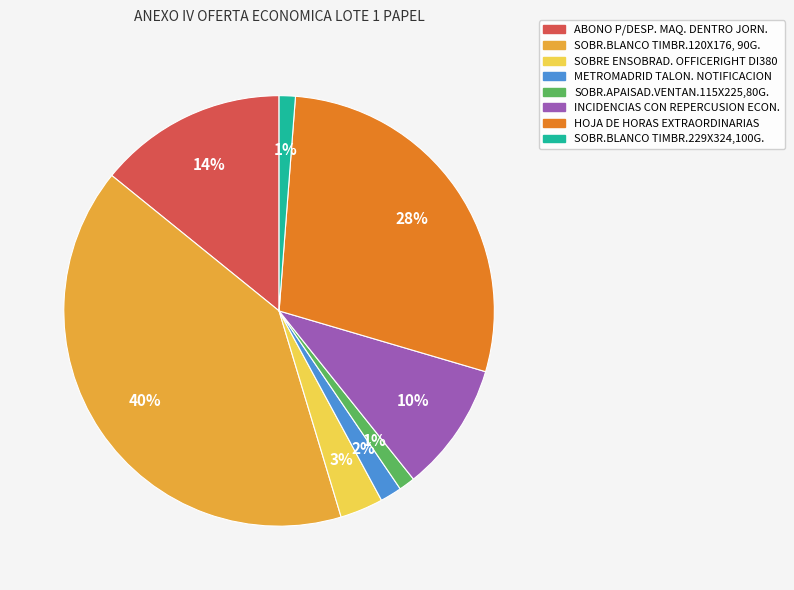

What percentage is the HOJA DE HORAS EXTRAORDINARIAS slice, to the nearest percent?

28%